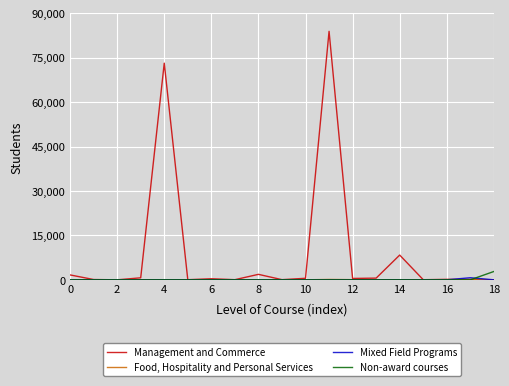

Which series has the largest total across all categories?

Management and Commerce